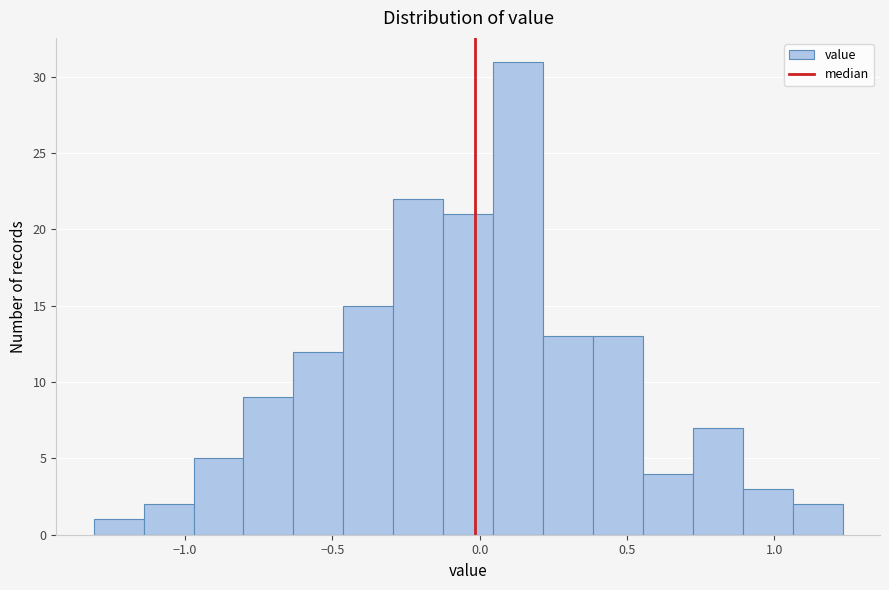

Read against the x-axis, roughly where is the centre of the tallest bar?

0.15